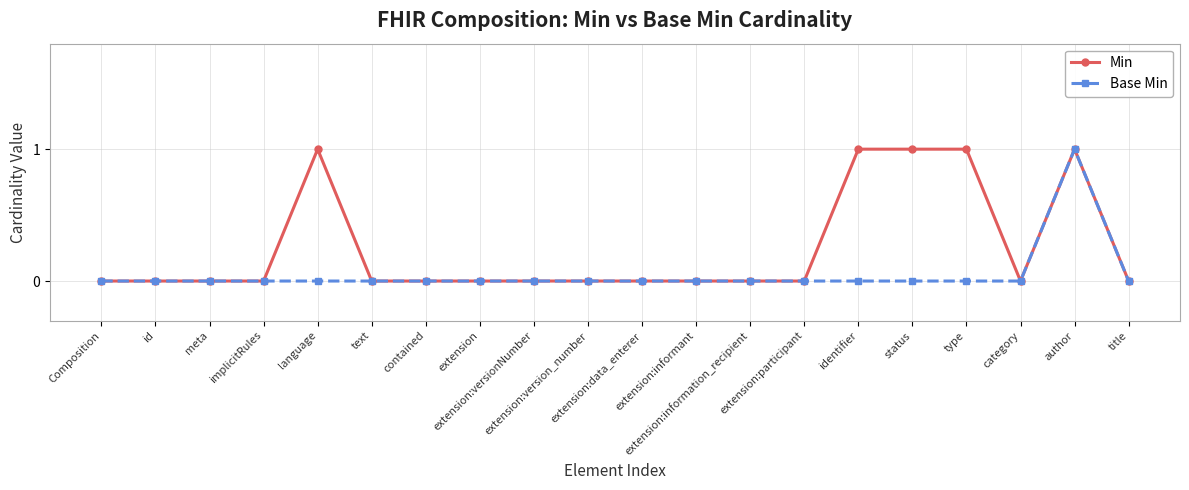

List the series in order of their overall mean, lowest first.

Base Min, Min